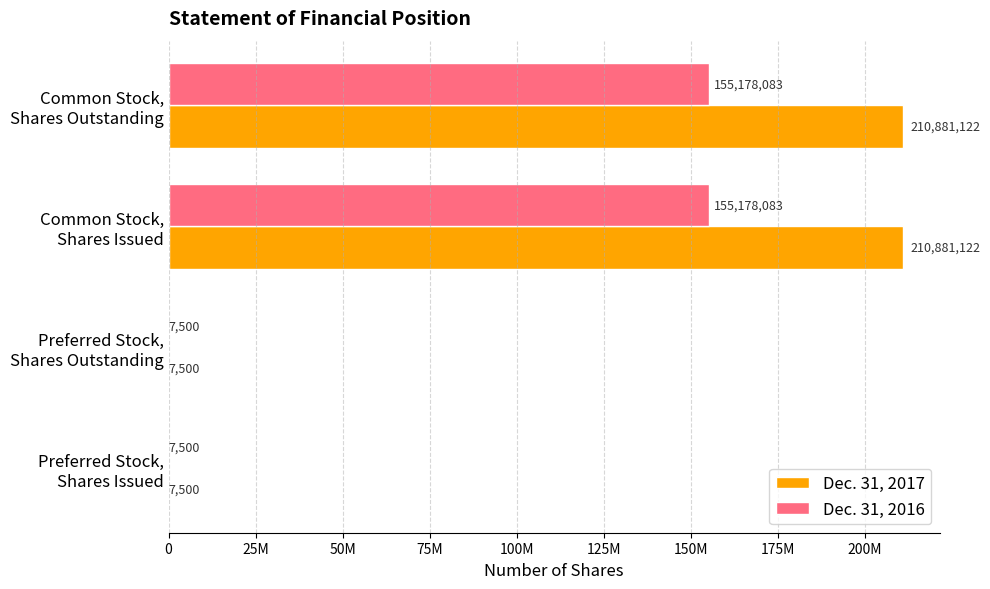

Reading left to right, what are all the values shown in this chart?

Dec. 31, 2017: 0=7500	25M=7500	50M=210881122	75M=210881122
Dec. 31, 2016: 0=7500	25M=7500	50M=155178083	75M=155178083